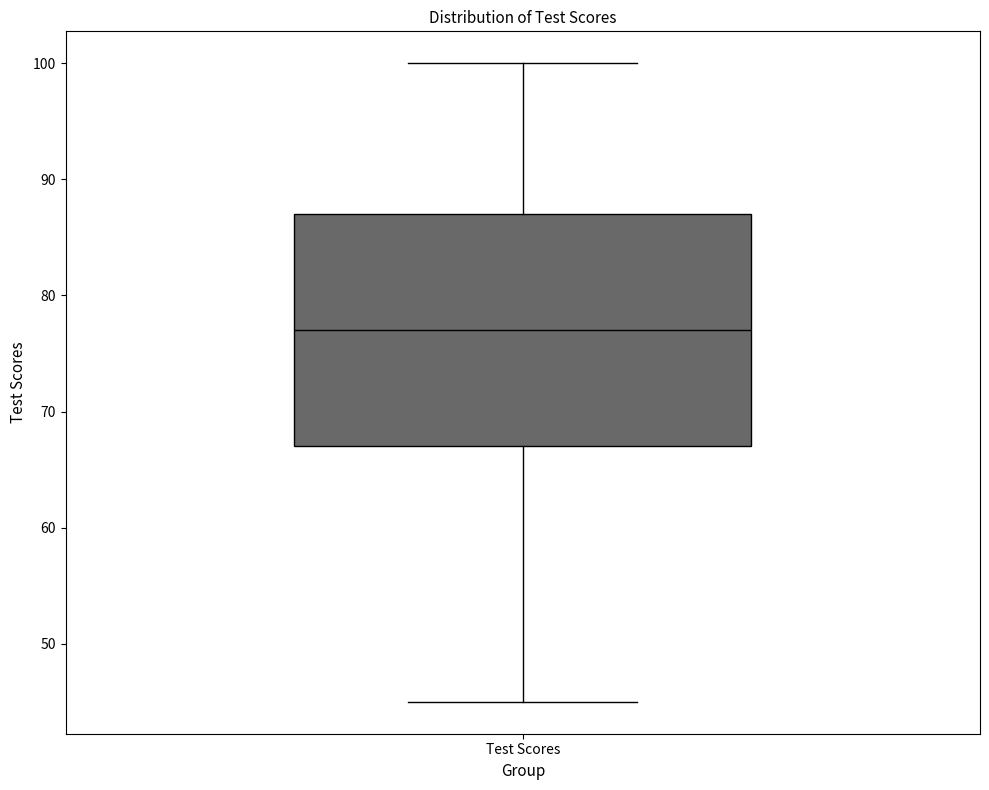

Read this box plot against the y-axis: the position of the median line, the range covered by the box, and the ends of both whiskers. The values are not printed on the chart, so give them approximately, as read against the axis.

median 77, box 67 to 87, whiskers 45 to 100